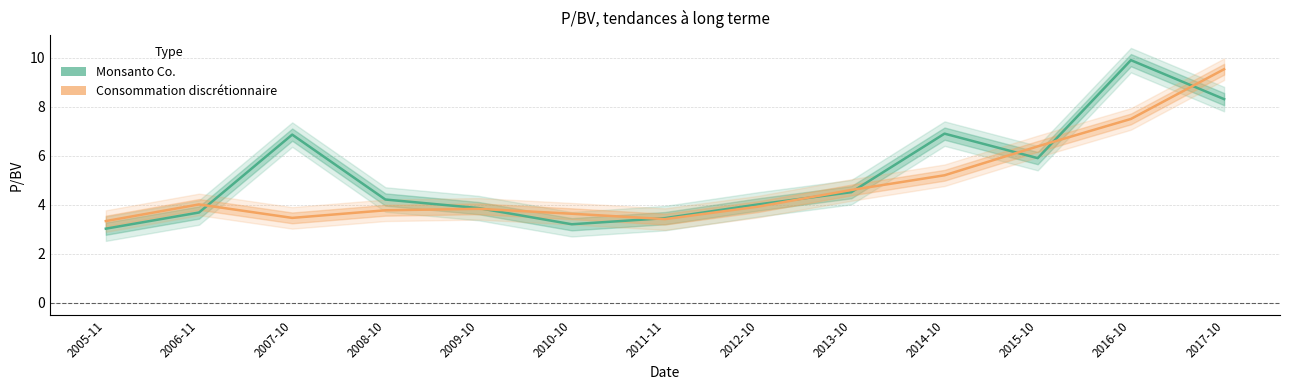

List the series in order of their overall mean, lowest first.

Consommation discrétionnaire, Monsanto Co.